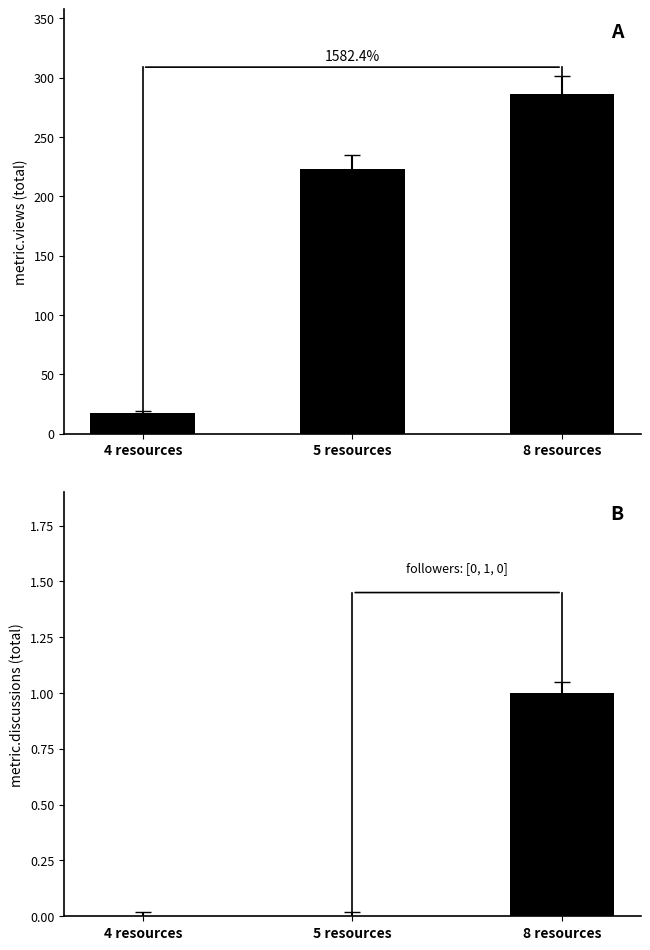

How many positive values does the metric.discussions series have?

1